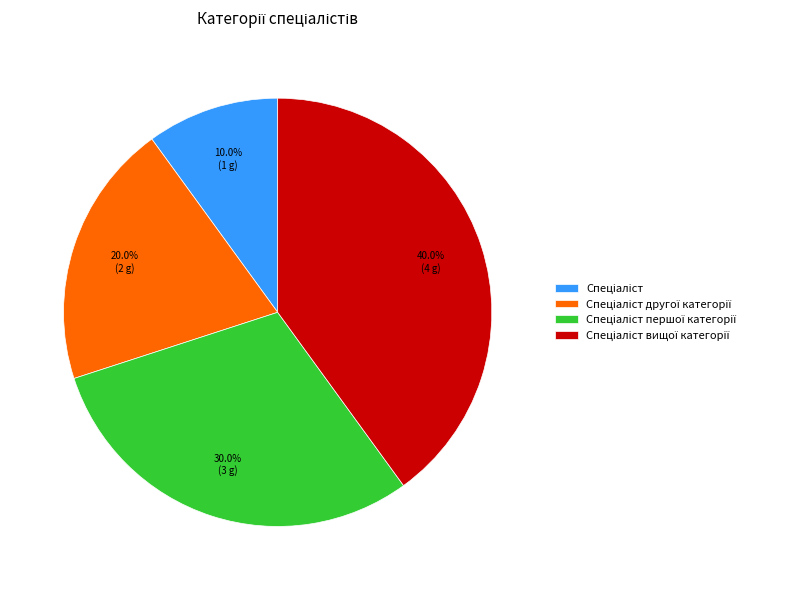

Is there a majority slice in this chart?

No